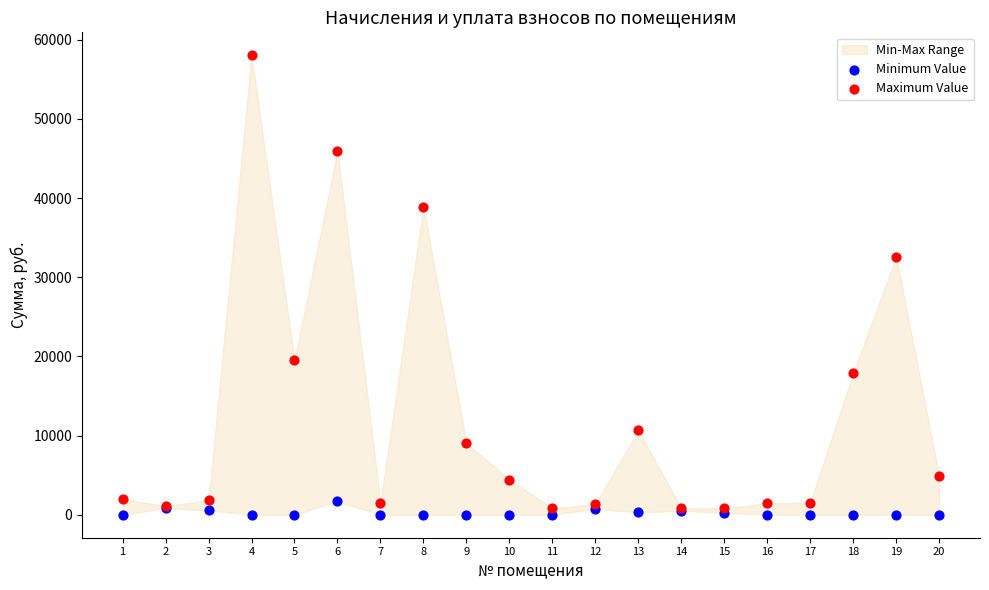

Across all series, what Y value is closest to 29016?

32615.5